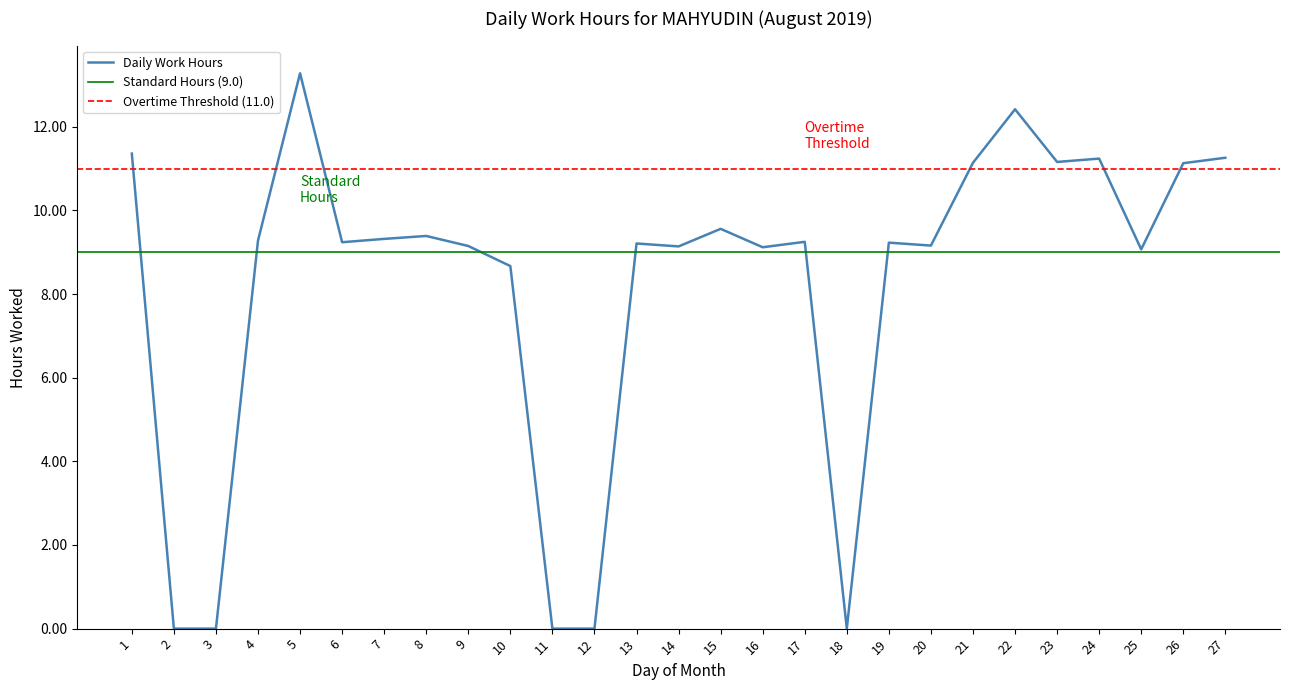

Where is the data nearest to the value 6?

10